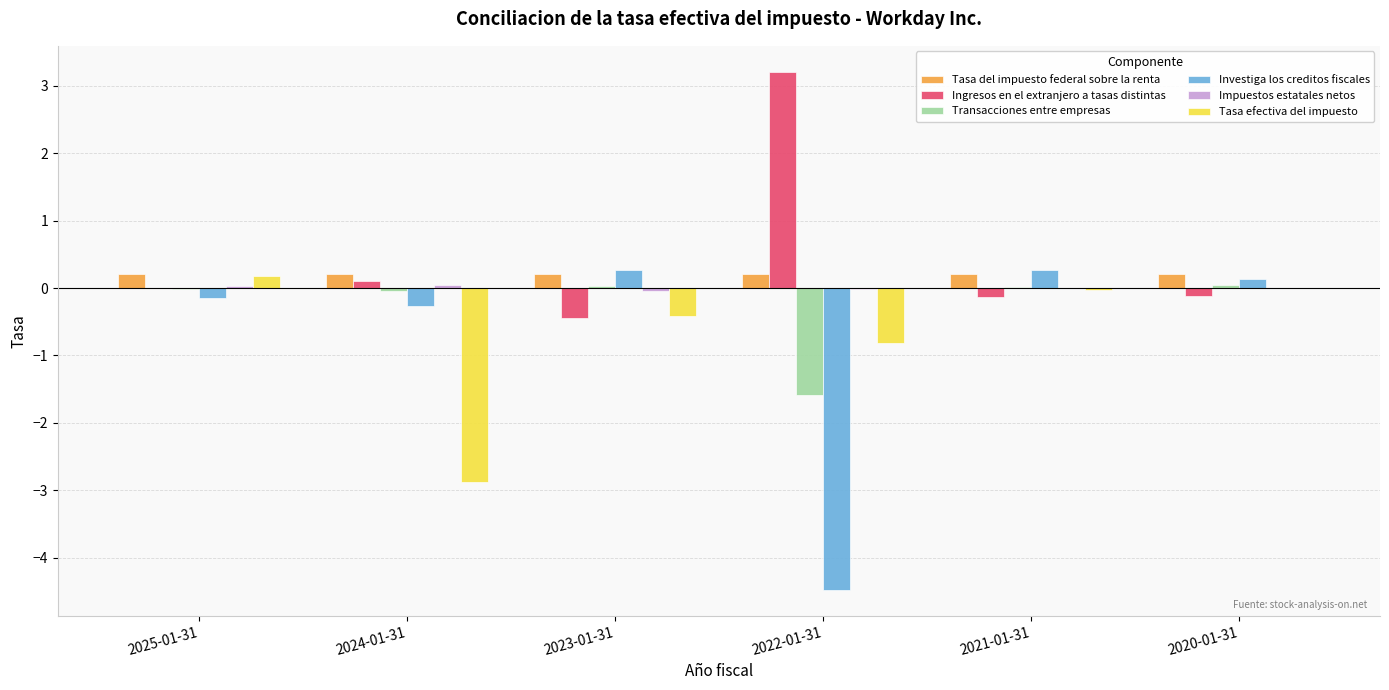

What is the total value across all series at 2020-01-31?

0.3